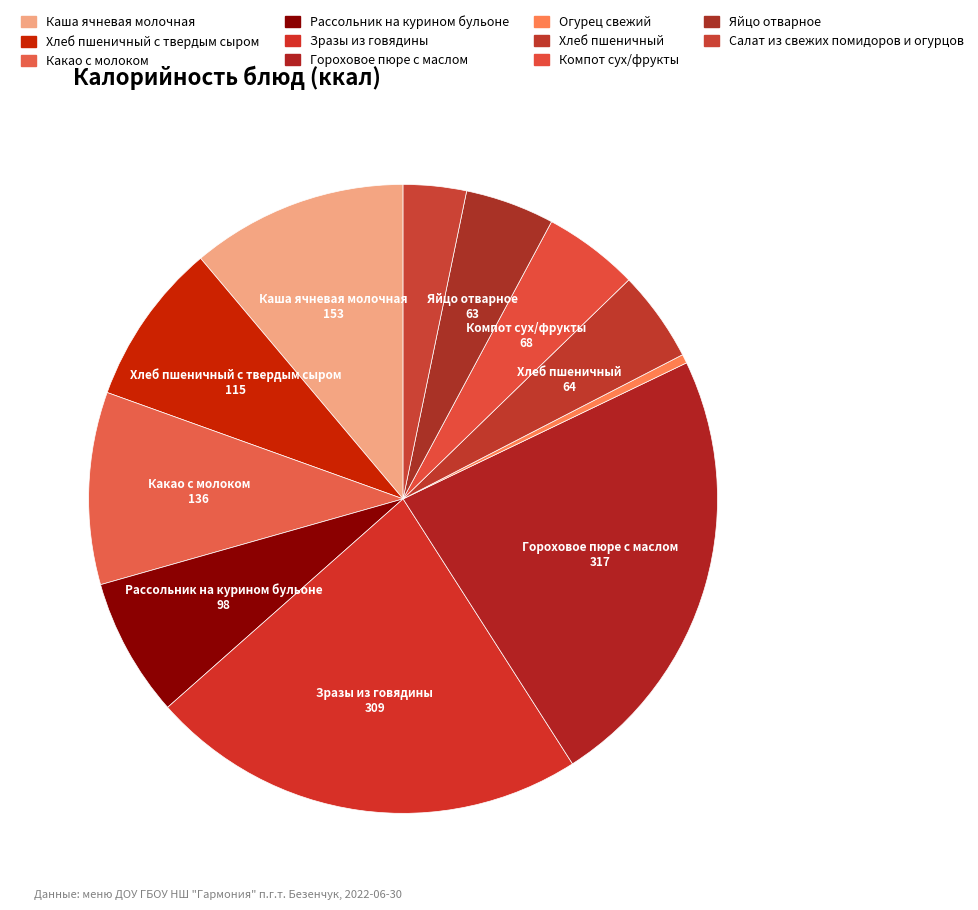

Rank the categories by value from highest to lowest.

Гороховое пюре с маслом, Зразы из говядины, Каша ячневая молочная, Какао с молоком, Хлеб пшеничный с твердым сыром, Рассольник на курином бульоне, Компот сух/фрукты, Хлеб пшеничный, Яйцо отварное, Салат из свежих помидоров и огурцов, Огурец свежий